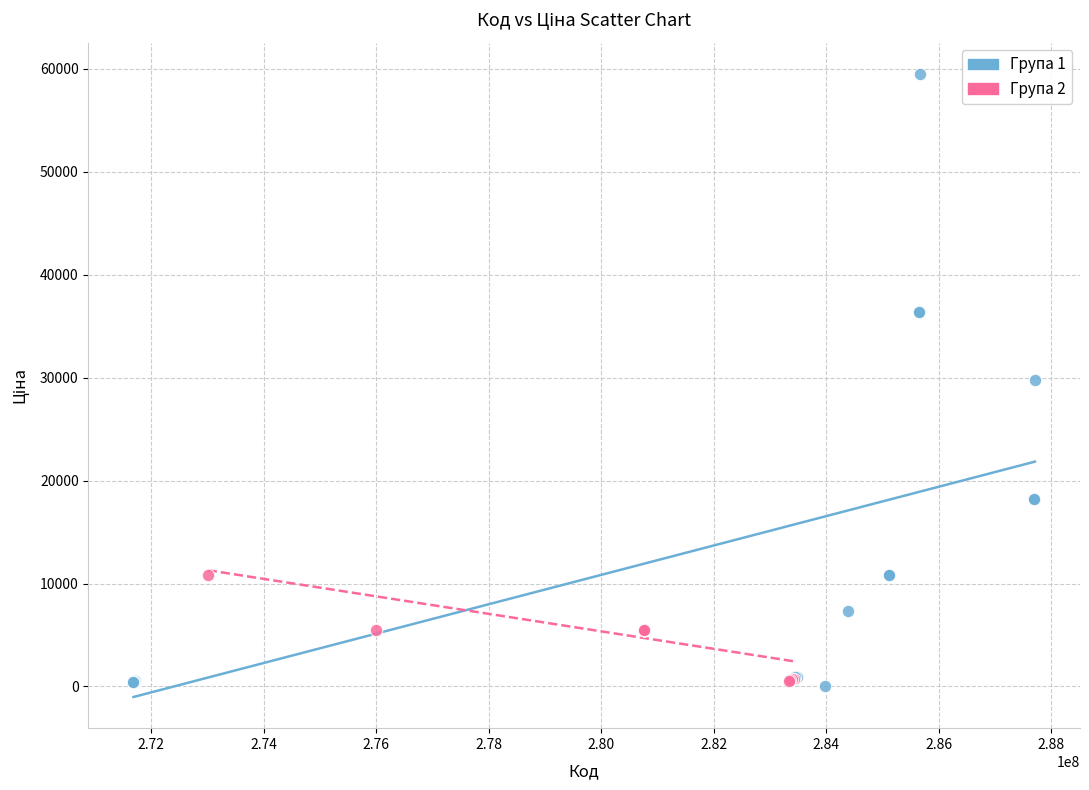

Which series has the largest Y range (max minus min)?

Група 1